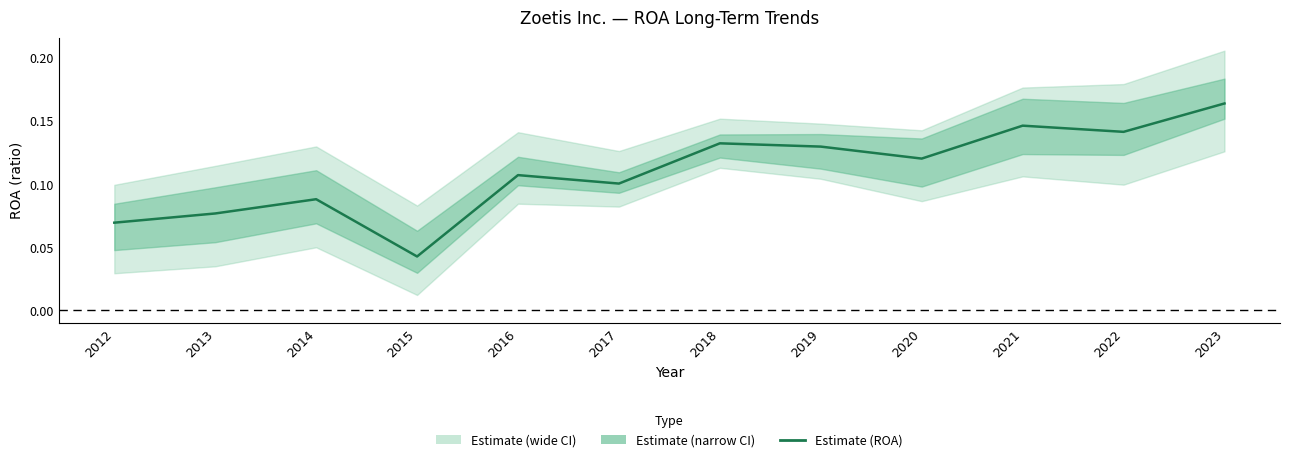

What is the value of the 5th point from the left?

0.1